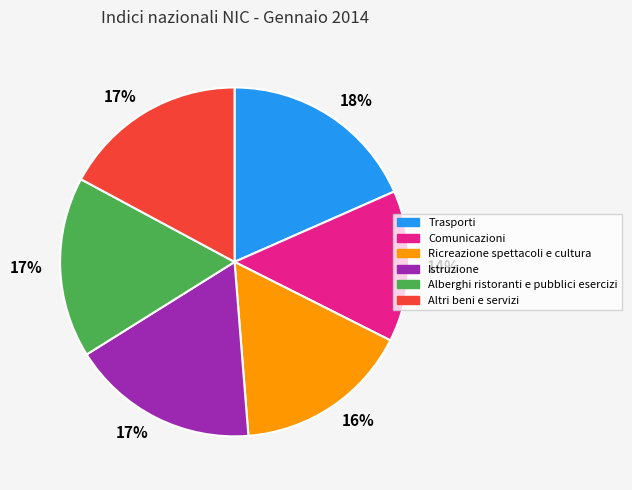

How many slices are in this pie chart?

6